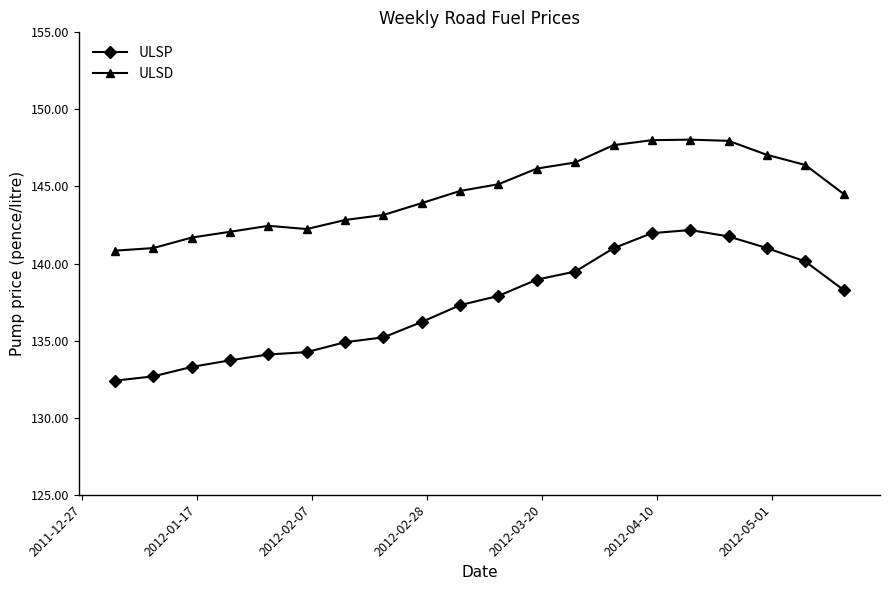

At how many categories does at least one series exceed 132?

20